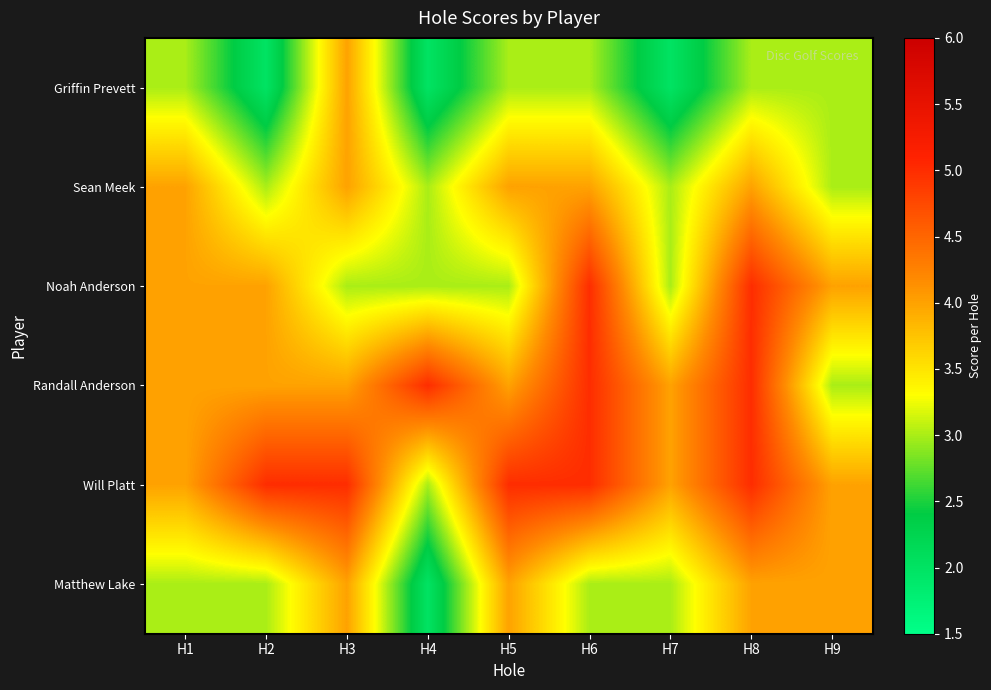

Reading left to right, extract all data points from this chart.

Griffin Prevett: H1=3	H2=2	H3=4	H4=2	H5=3	H6=3	H7=2	H8=3	H9=3
Sean Meek: H1=4	H2=3	H3=4	H4=3	H5=4	H6=4	H7=3	H8=4	H9=3
Noah Anderson: H1=4	H2=4	H3=3	H4=3	H5=3	H6=5	H7=3	H8=5	H9=4
Randall Anderson: H1=4	H2=4	H3=4	H4=5	H5=4	H6=5	H7=4	H8=5	H9=3
Will Platt: H1=4	H2=5	H3=5	H4=3	H5=5	H6=5	H7=4	H8=5	H9=4
Matthew Lake: H1=3	H2=3	H3=4	H4=2	H5=4	H6=3	H7=3	H8=4	H9=4